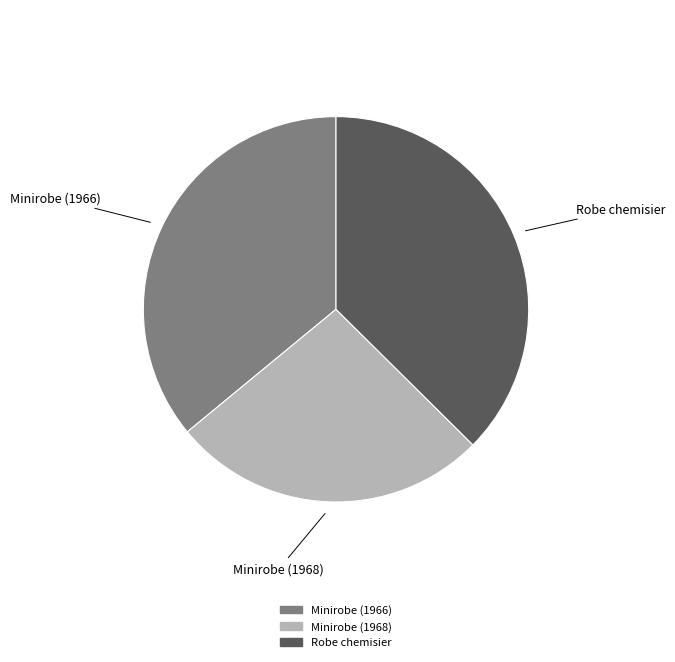

How many slices are in this pie chart?

3